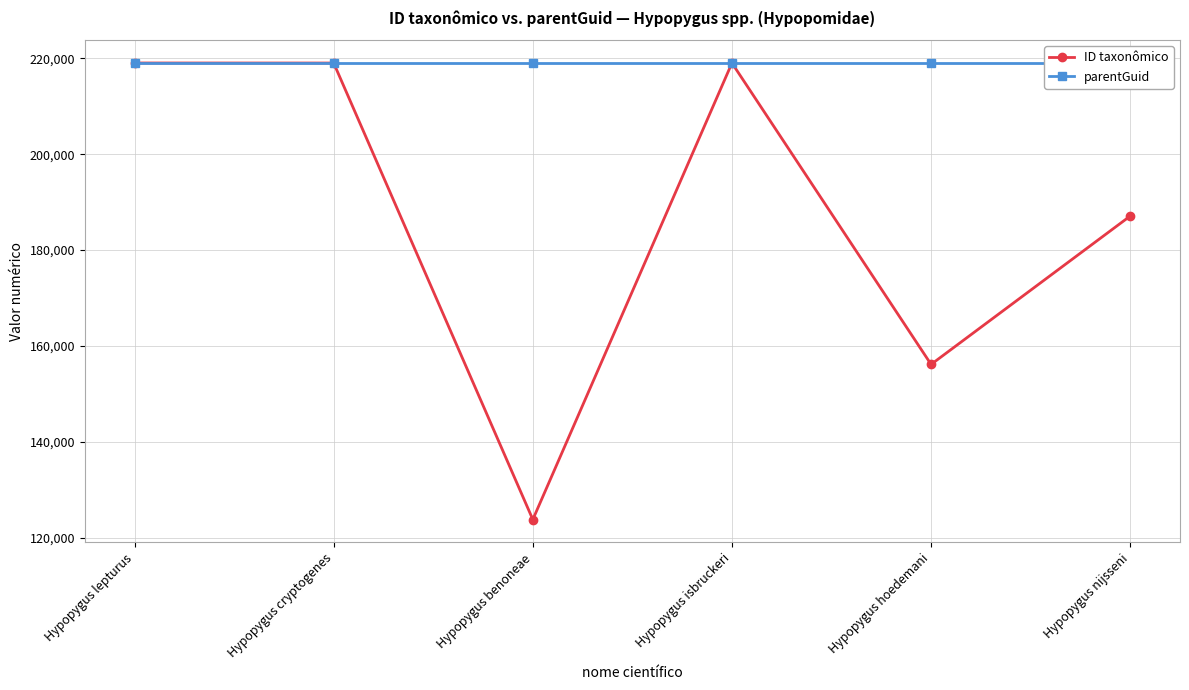

At how many categories does at least one series exceed 189626?

6